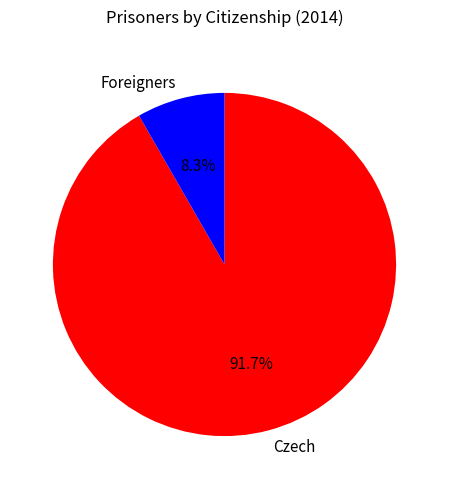

What is the largest slice in the pie chart?

Czech